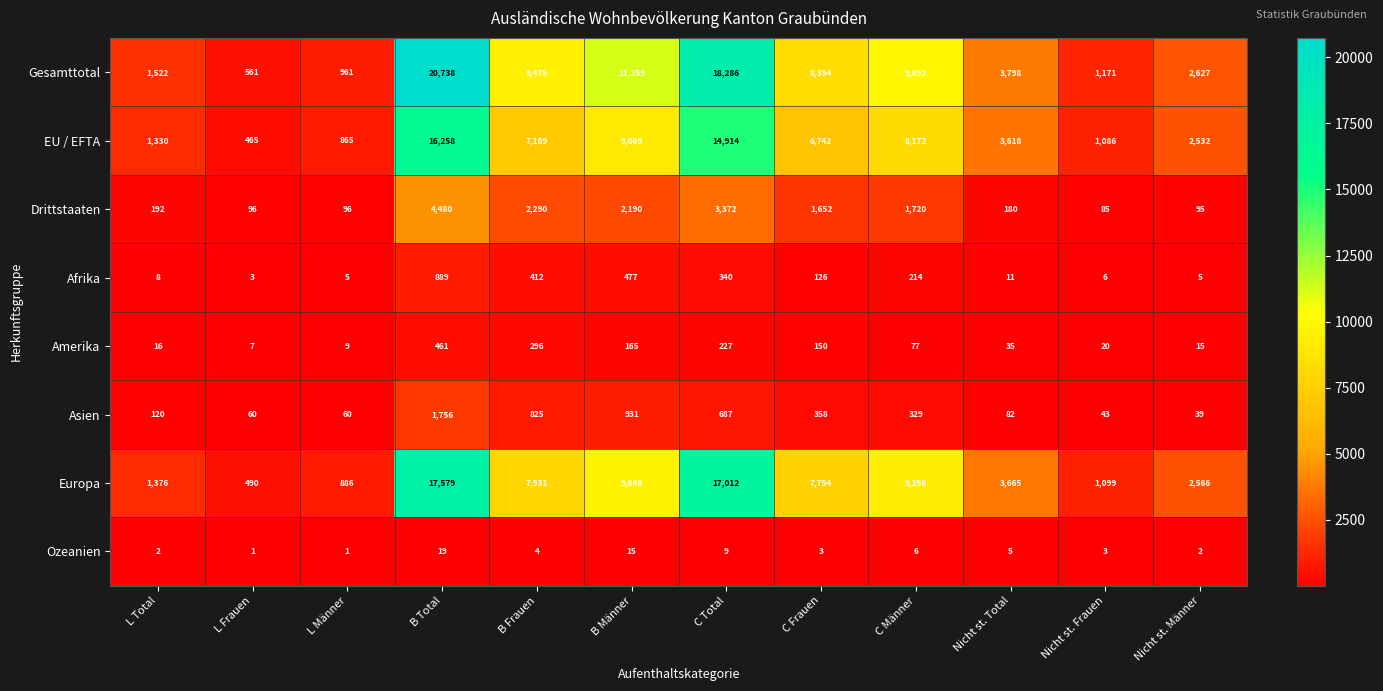

Is it true that Asien equals 825 at B Frauen?

True